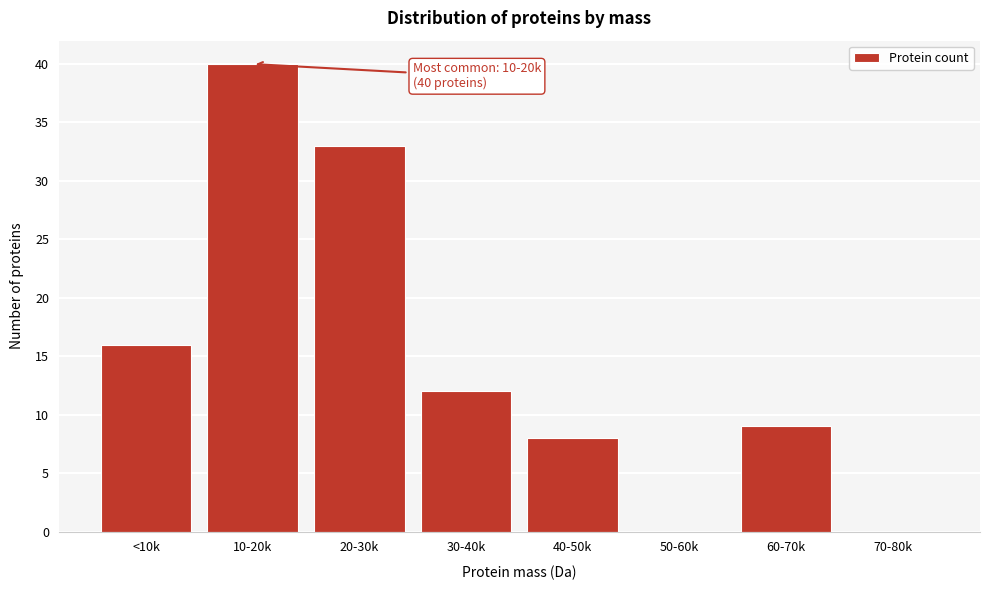

Reading left to right, transcribe all the data shown in this chart.

<10k=16	10-20k=40	20-30k=33	30-40k=12	40-50k=8	50-60k=0	60-70k=9	70-80k=0